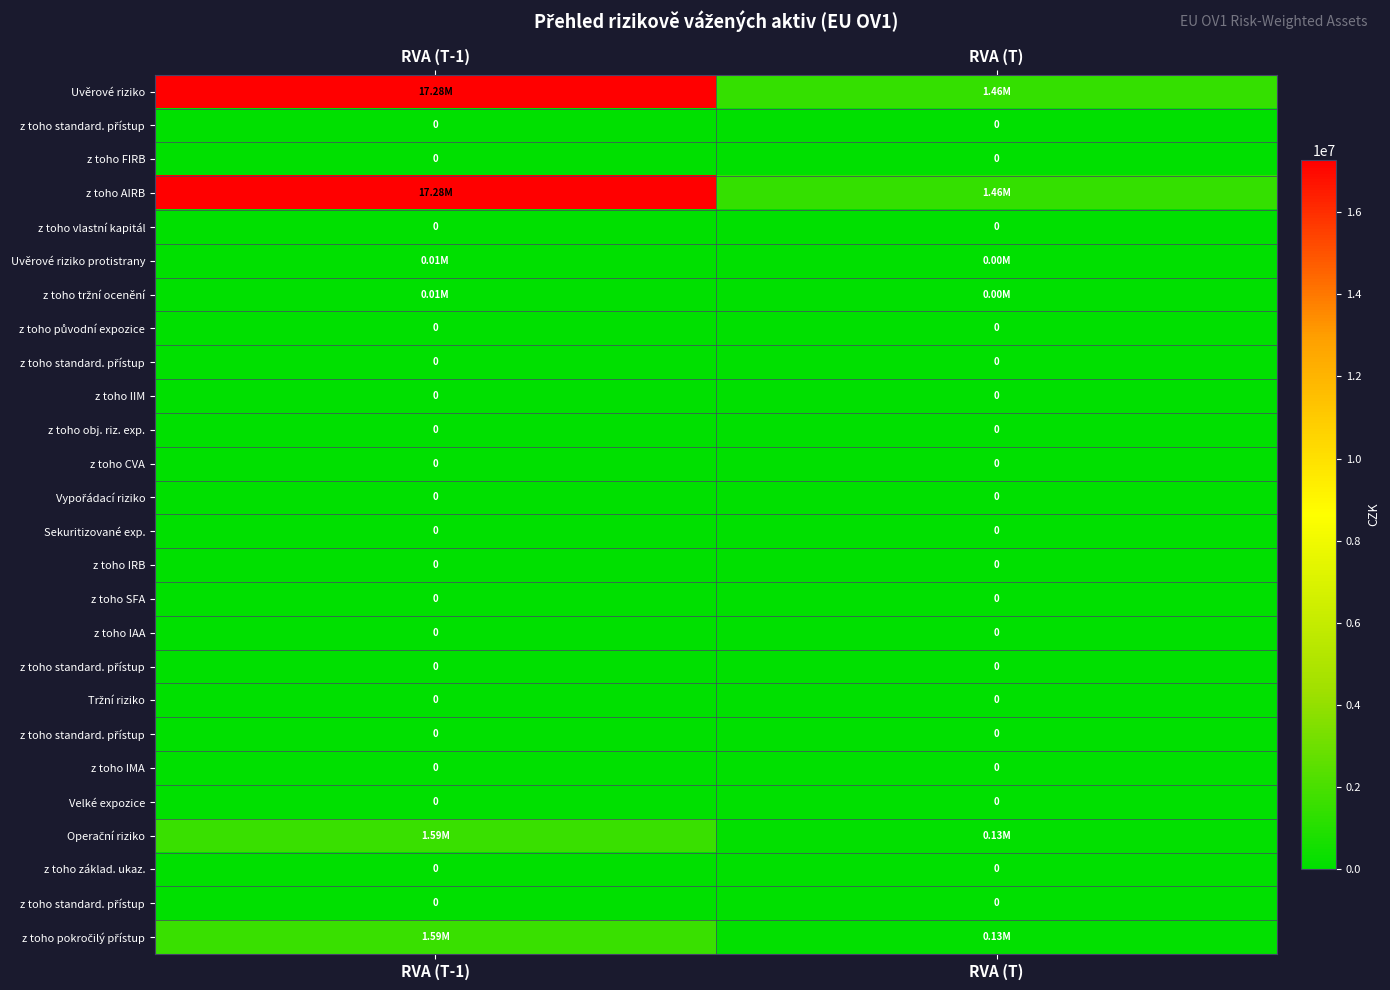

At how many categories does at least one series exceed 5857706?

1